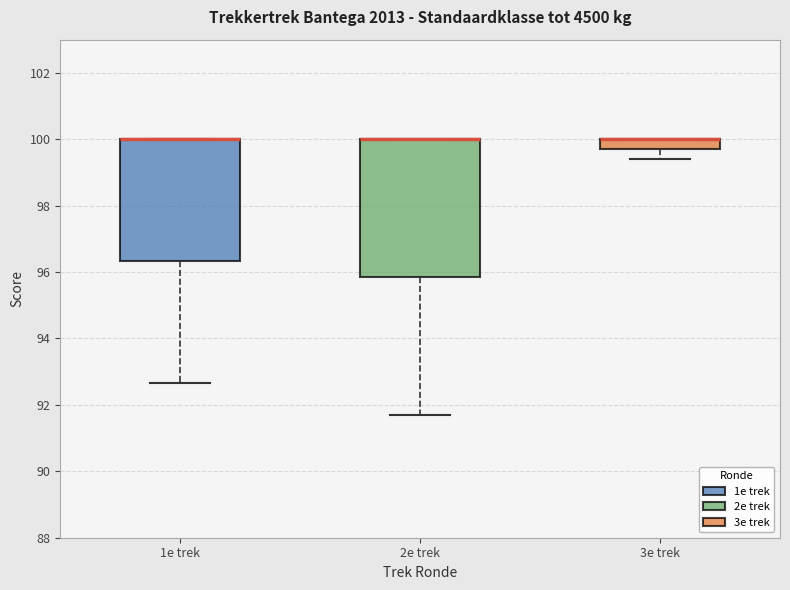

Which box is the tallest, from its lower edge to its upper edge?

2e trek